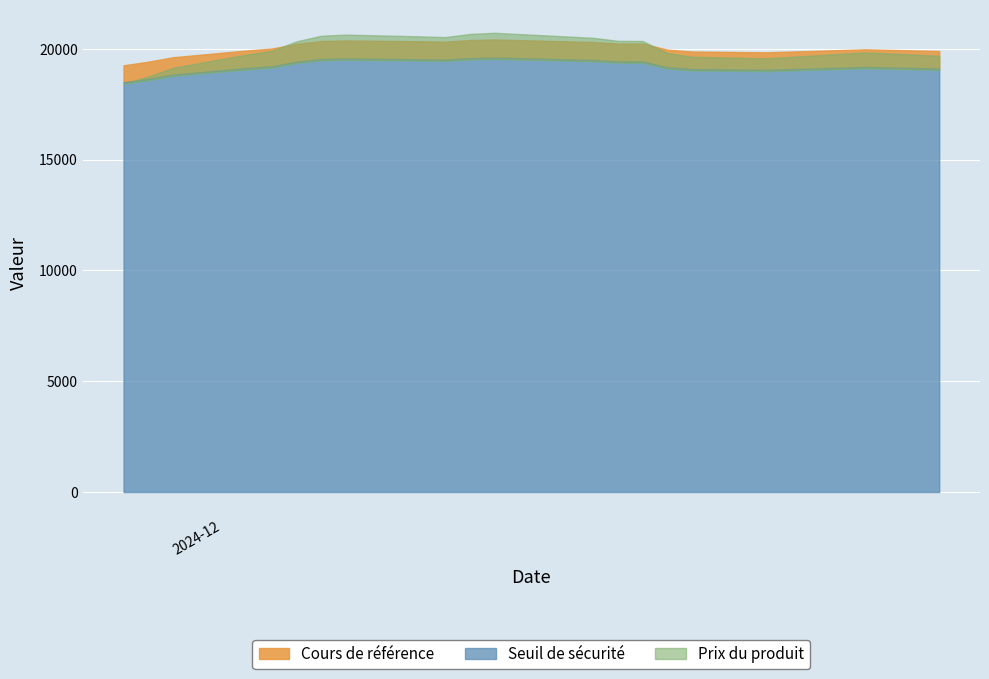

Which series has the largest total across all categories?

Cours de référence